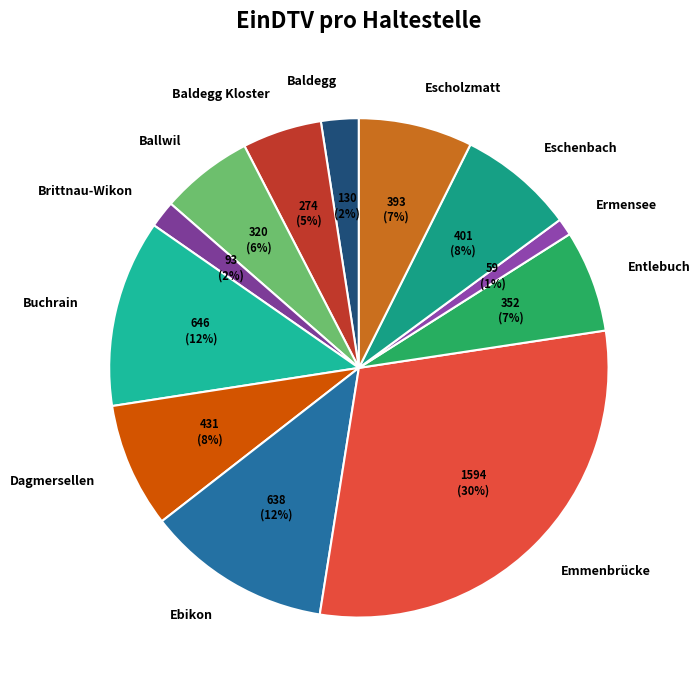

Is it true that Buchrain is 12% of the pie?

True